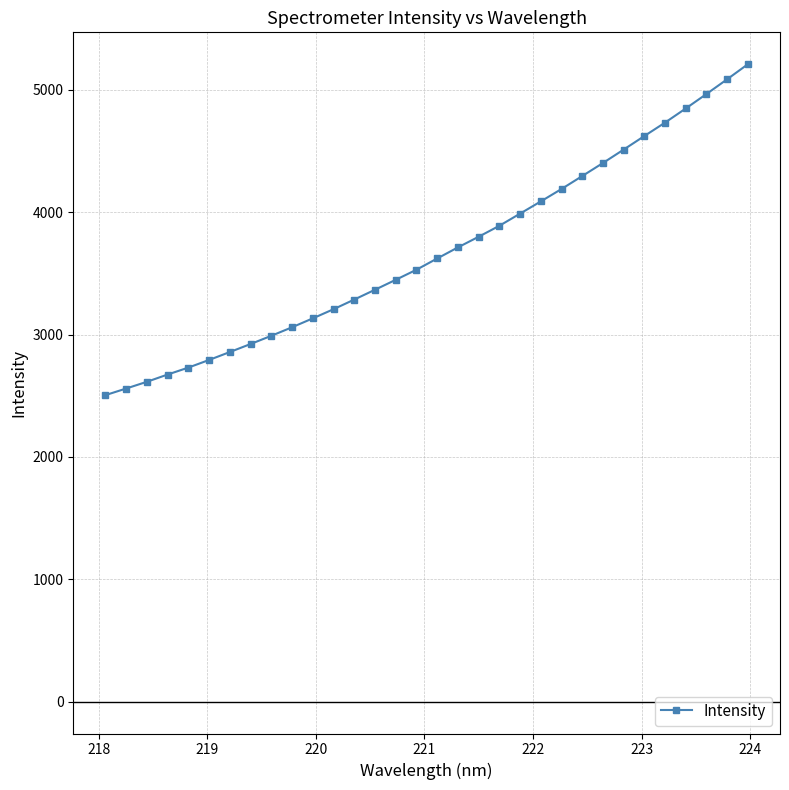

What is the minimum value shown in the chart?

2504.7